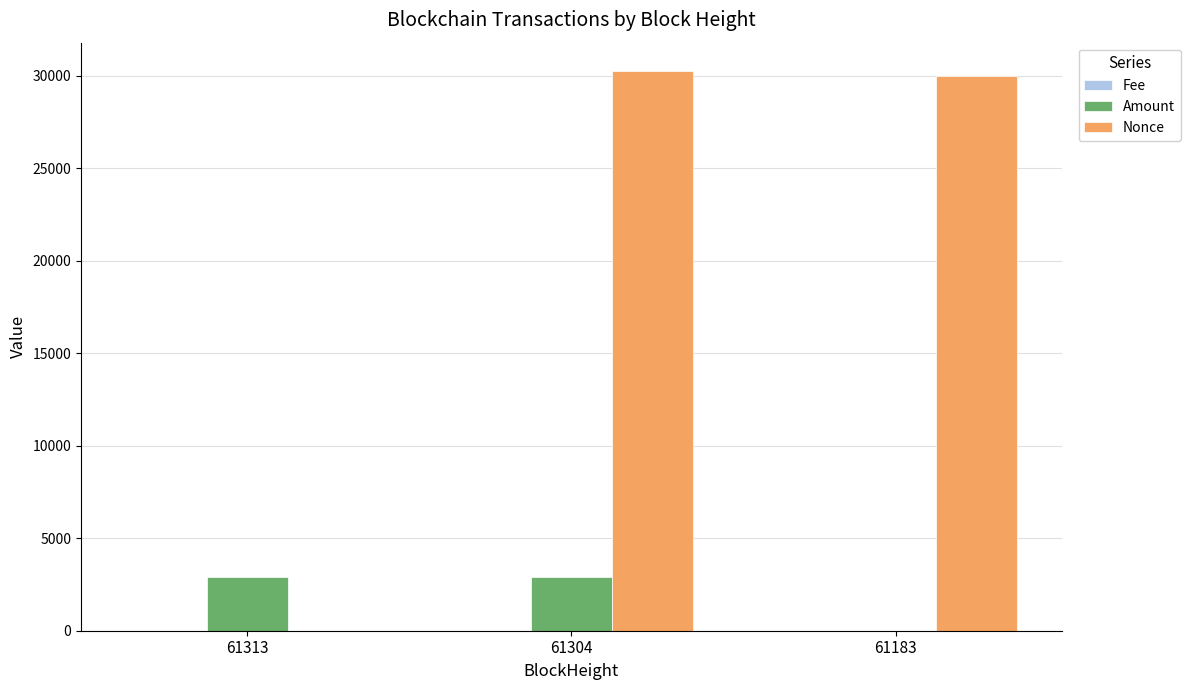

Read the Amount value at 61313.

2924.0